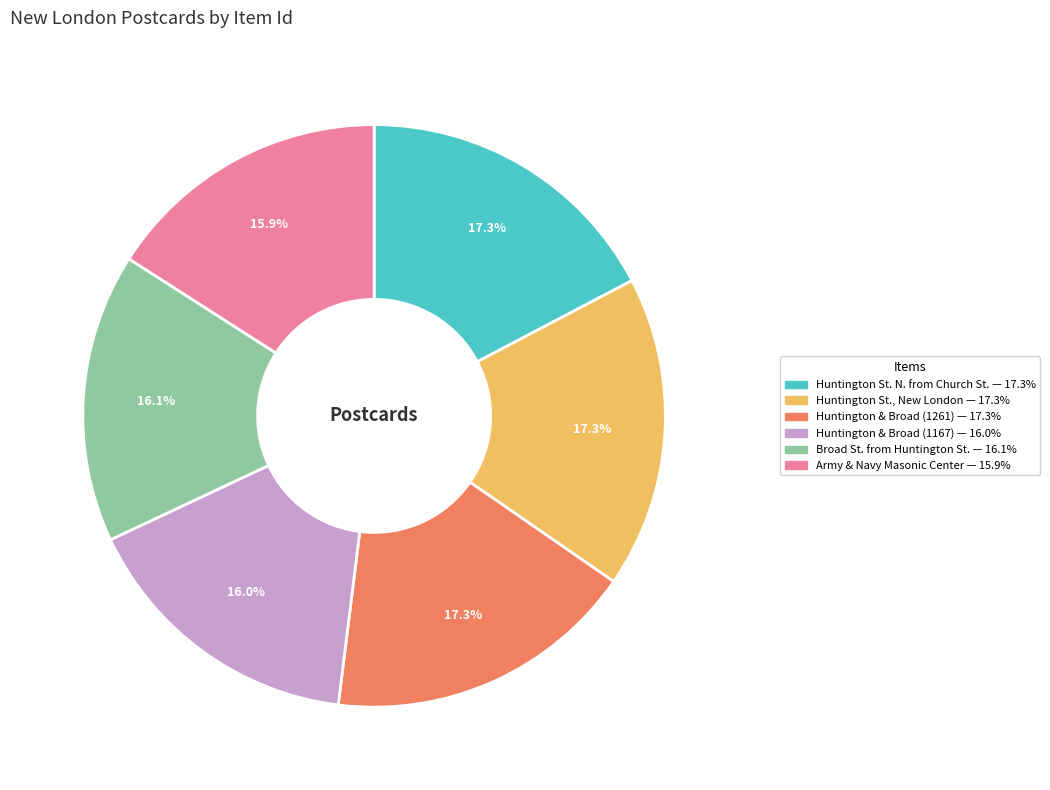

How many slices are in this pie chart?

6